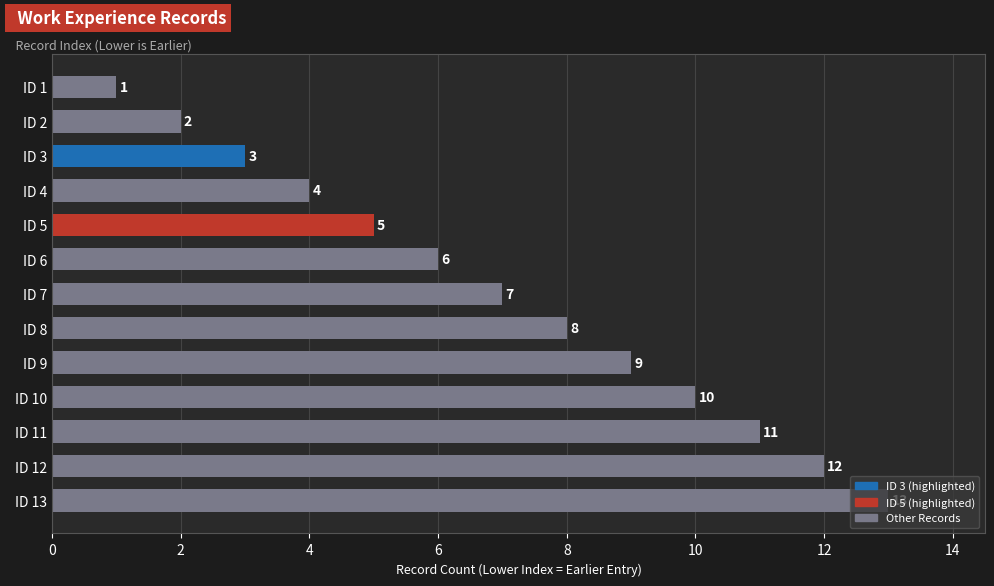

Where is the data nearest to the value 7?

ID 7